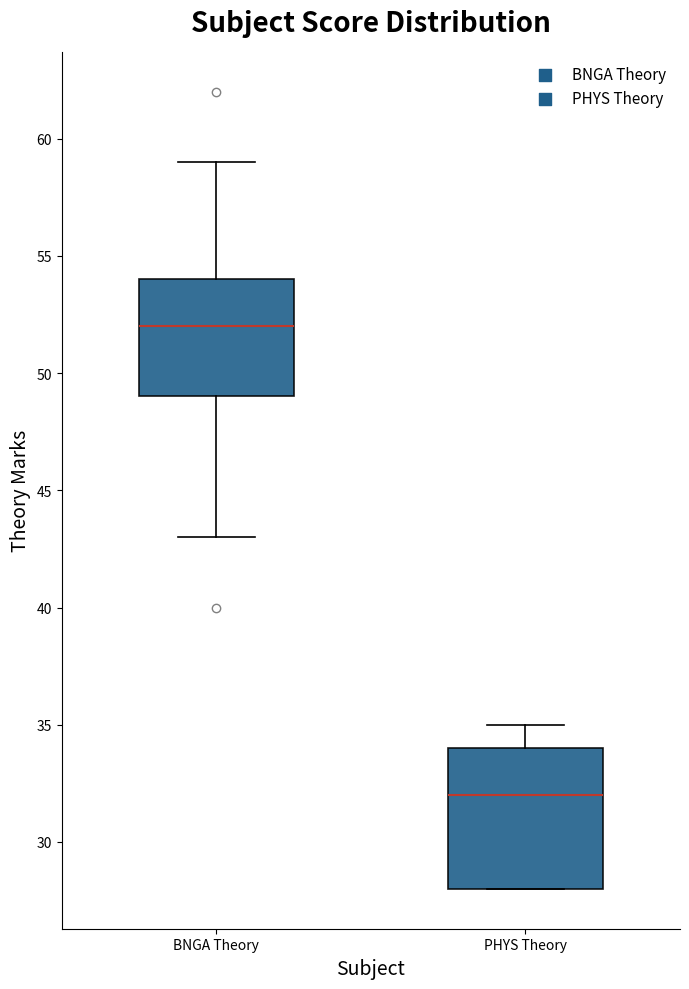

Comparing the boxes themselves (not the whiskers), which one is the tallest?

PHYS Theory